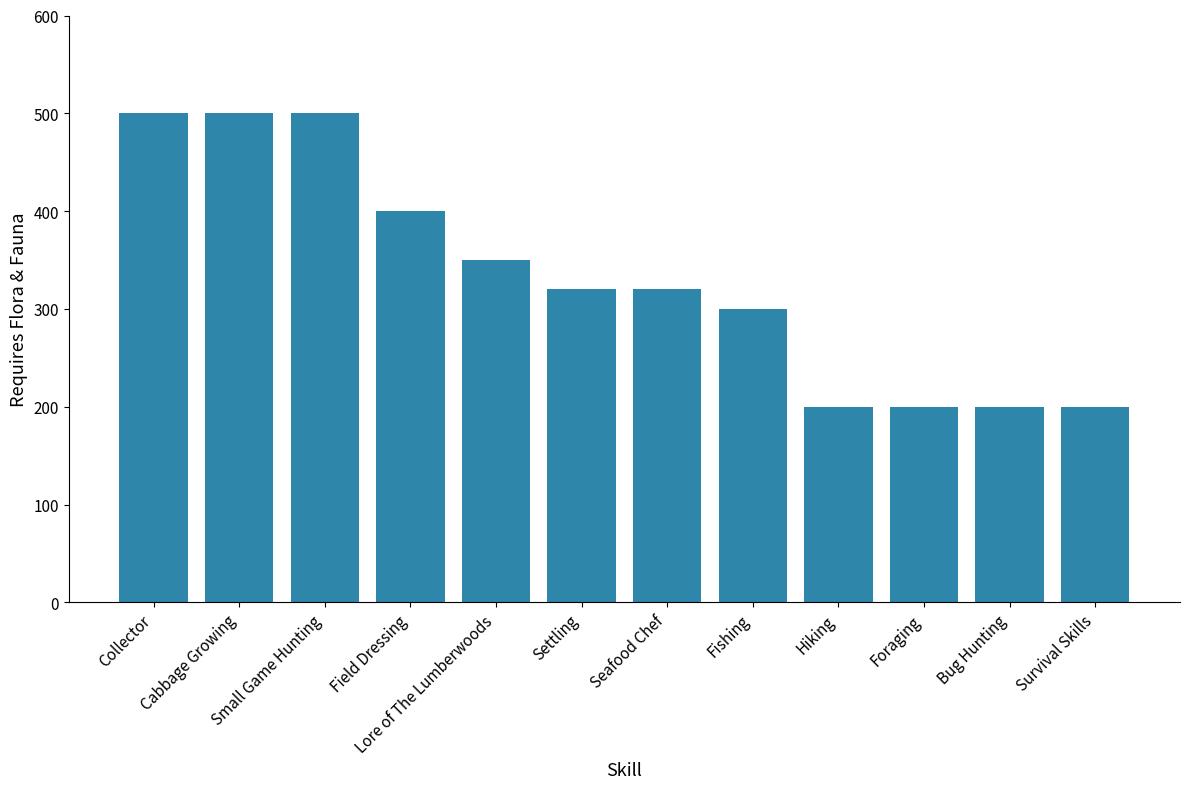

How many series are shown in this chart?

1